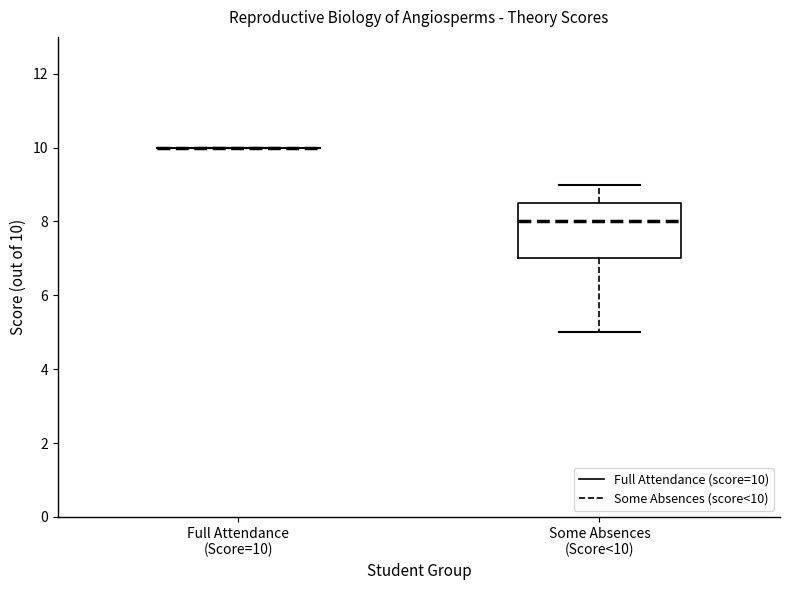

Reading left to right, read every box against the y-axis: the position of its median line, the range the box covers, and the ends of its whiskers. The values are not printed on the chart, so give them approximately, as read against the axis.

Full Attendance (Score=10): box collapsed to a line at 10.0, whiskers 10.0 to 10.0
Some Absences (Score<10): median 8.0, box 7.0 to 8.6, whiskers 5.0 to 9.0